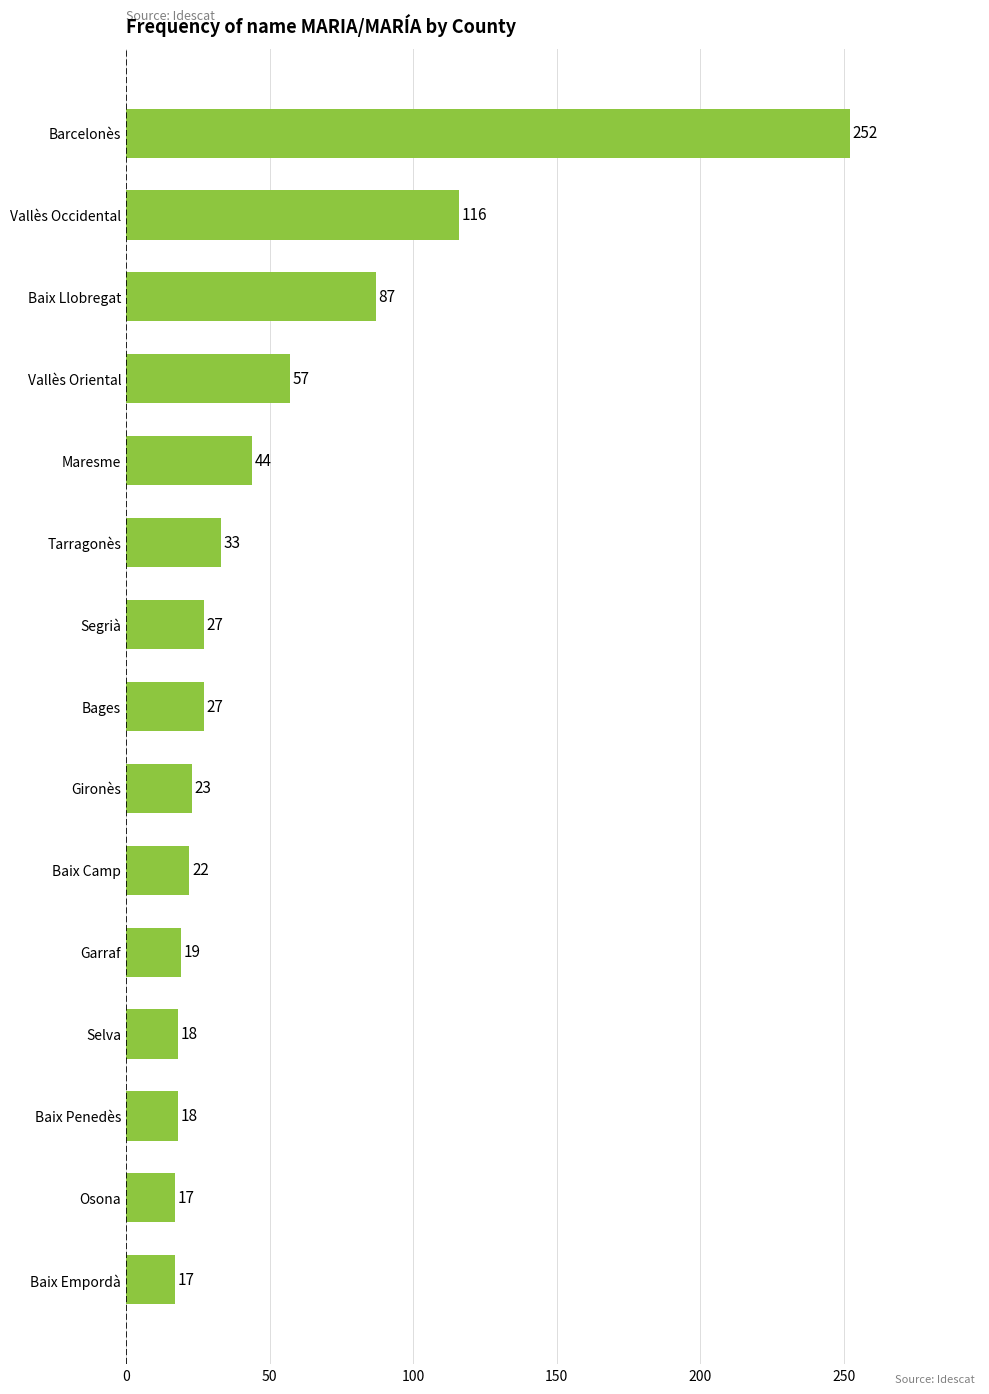

What is the difference between the second highest and second lowest values?

99